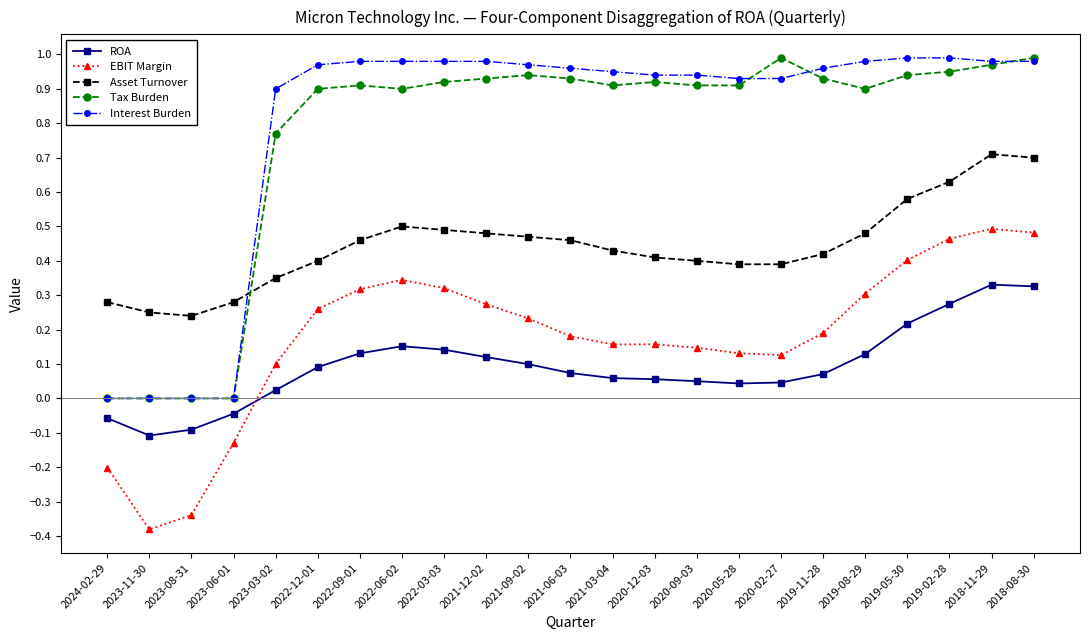

What position from the right is 2022-09-01?

17